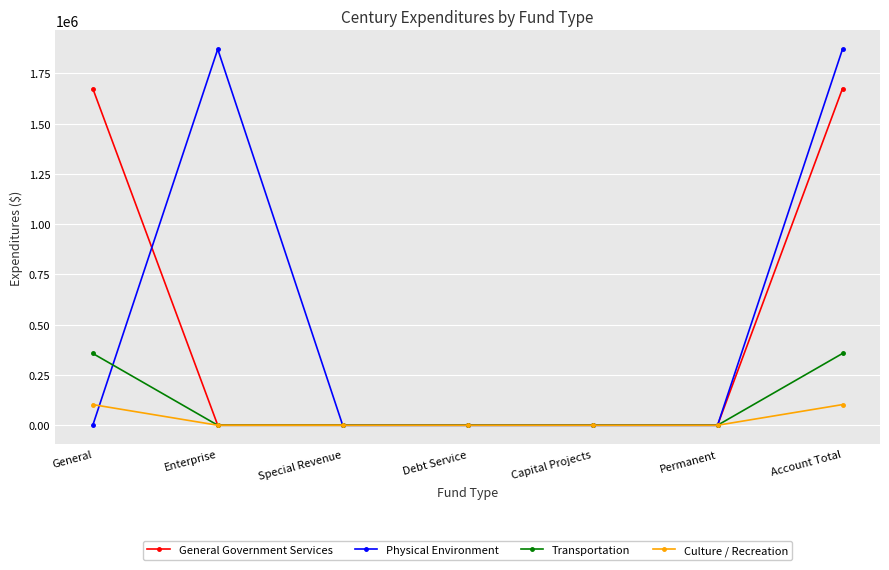

Reading left to right, list all the values displayed in this chart.

General Government Services: General=1674953	Enterprise=0	Special Revenue=0	Debt Service=0	Capital Projects=0	Permanent=0	Account Total=1674953
Physical Environment: General=0	Enterprise=1870788	Special Revenue=0	Debt Service=0	Capital Projects=0	Permanent=0	Account Total=1870788
Transportation: General=357163	Enterprise=0	Special Revenue=0	Debt Service=0	Capital Projects=0	Permanent=0	Account Total=357163
Culture / Recreation: General=102756	Enterprise=0	Special Revenue=0	Debt Service=0	Capital Projects=0	Permanent=0	Account Total=102756